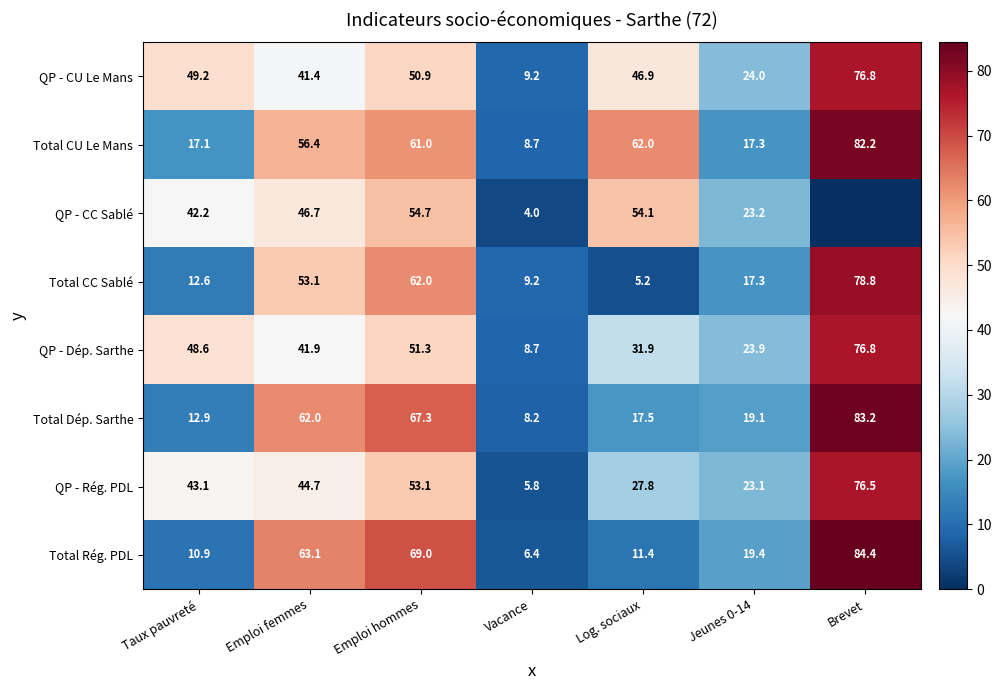

Which series changed the most between Emploi femmes and Vacance?

Total Rég. PDL